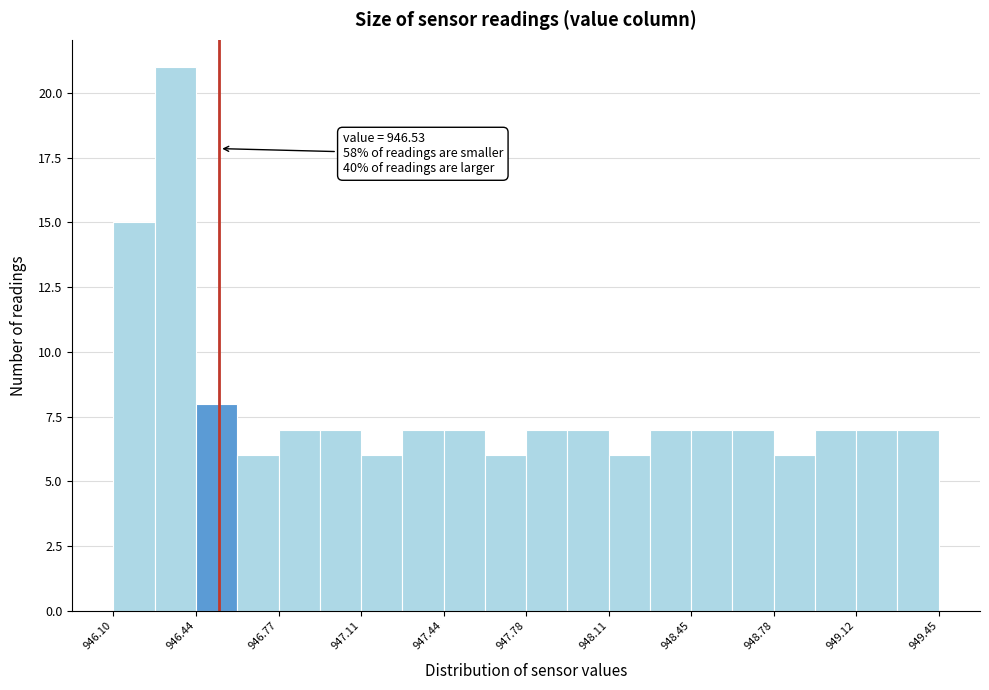

Read against the x-axis, roughly where is the centre of the tallest bar?

946.35